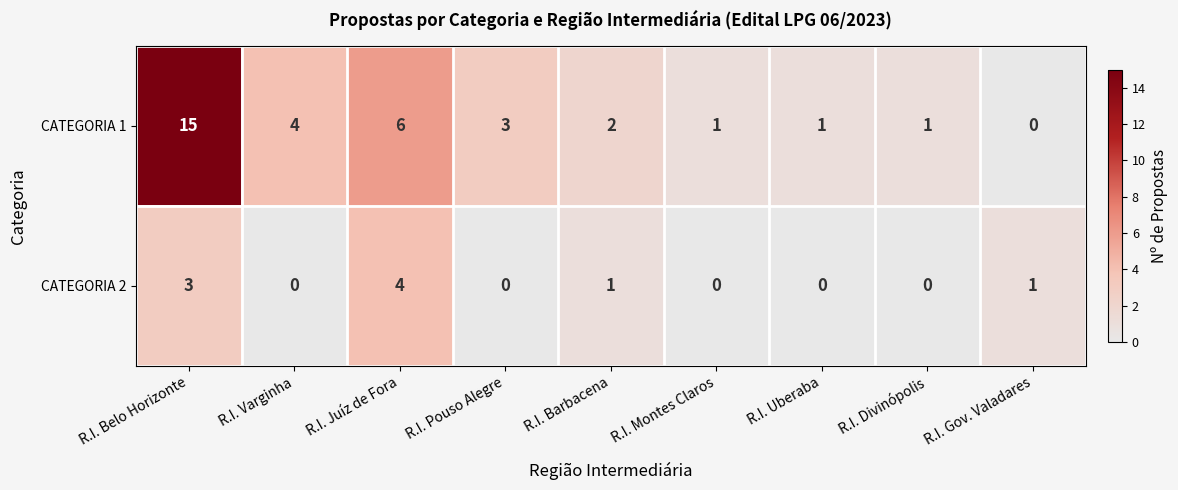

The value of CATEGORIA 2 at R.I. Pouso Alegre is 0. True or false?

True